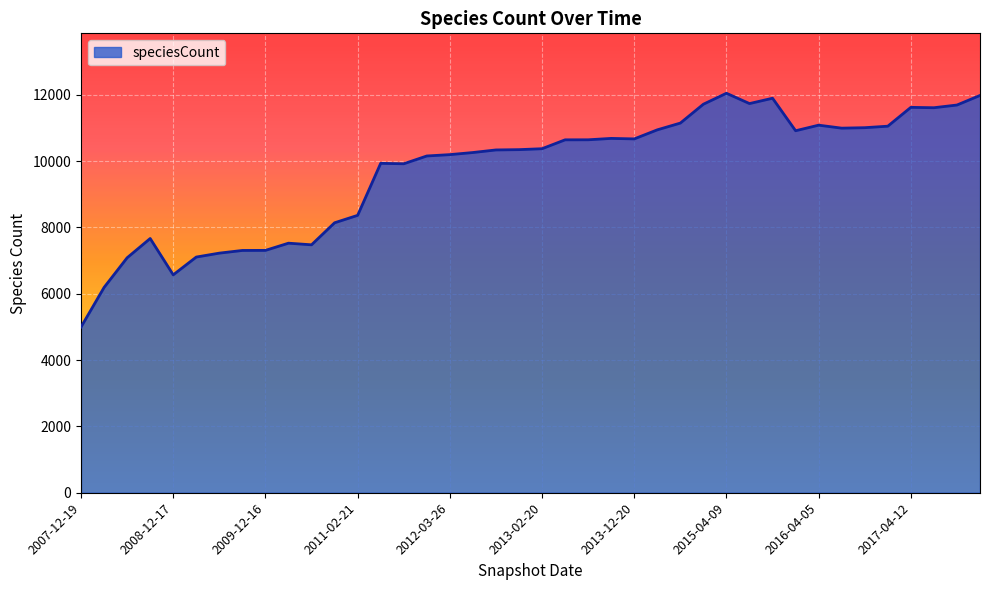

What is the difference between the maximum and minimum values?

7047